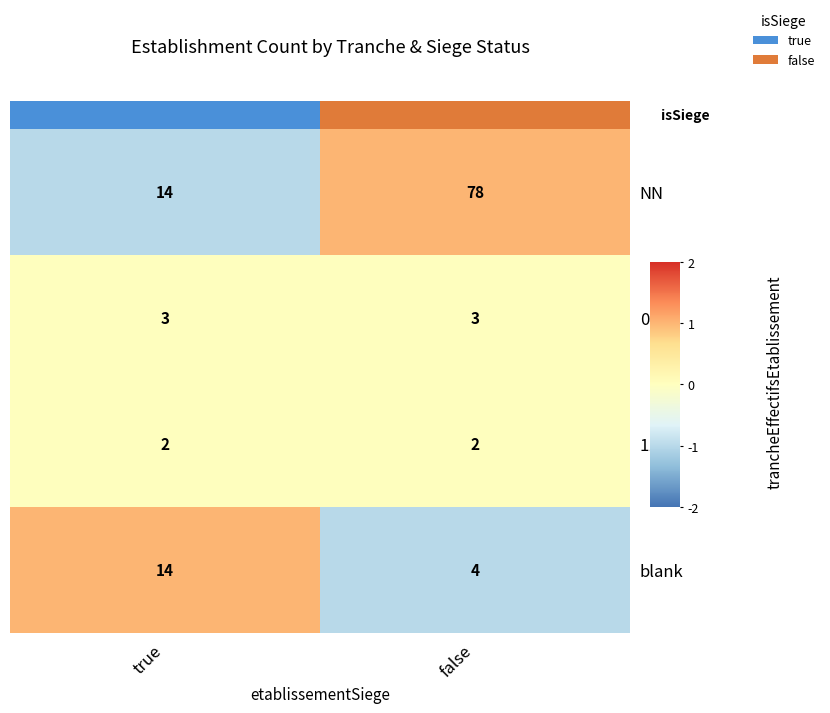

List the labels in order of blank value, smallest first.

false, true